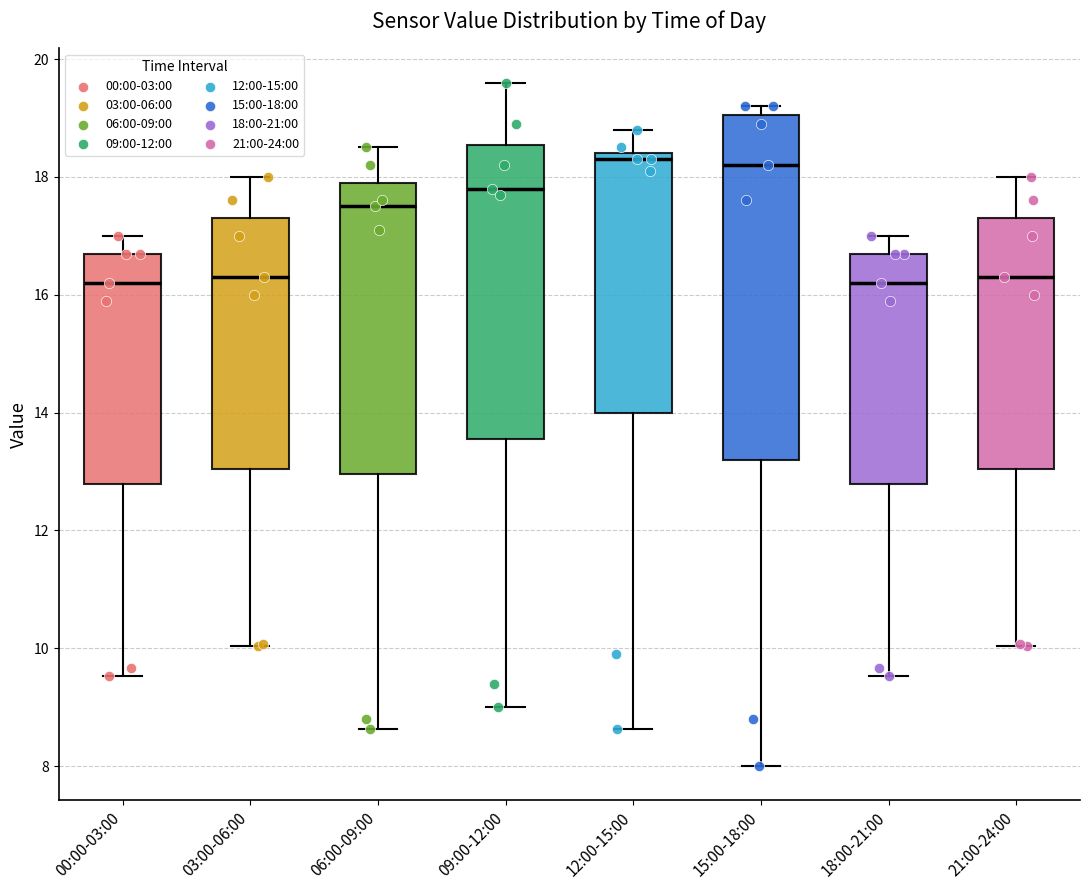

Comparing the boxes themselves (not the whiskers), which one is the tallest?

15:00-18:00